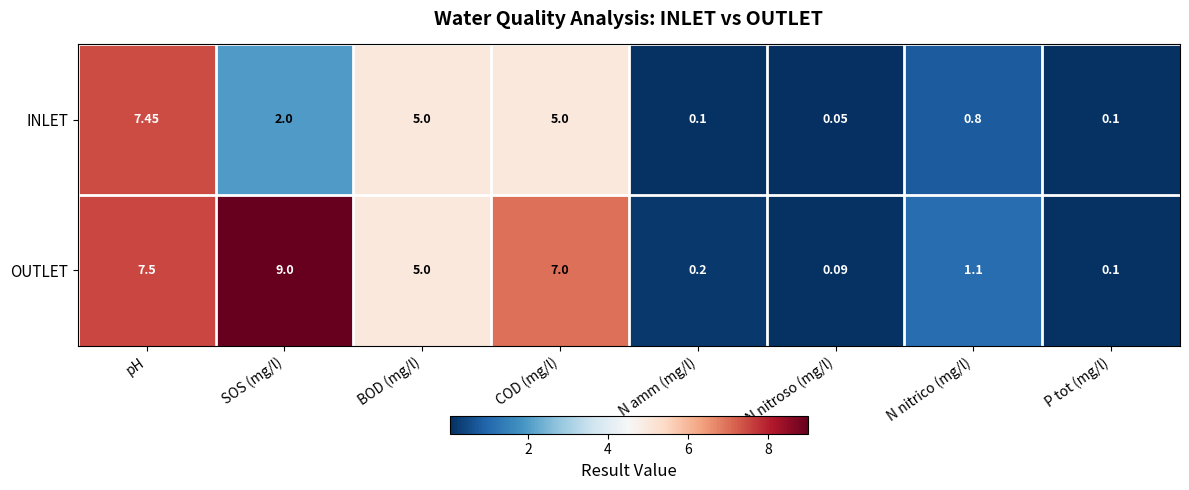

Which label corresponds to the largest value in the chart?

SOS (mg/l)